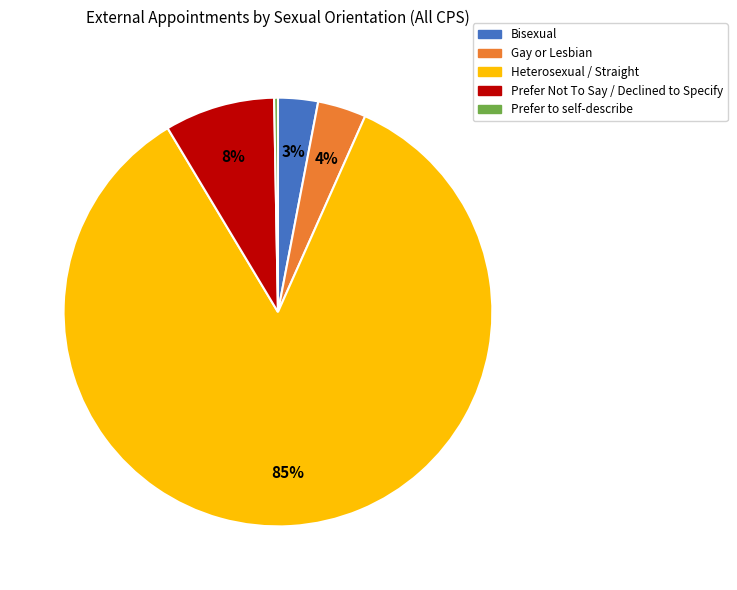

Does Prefer Not To Say / Declined to Specify account for over 50% of the chart?

No